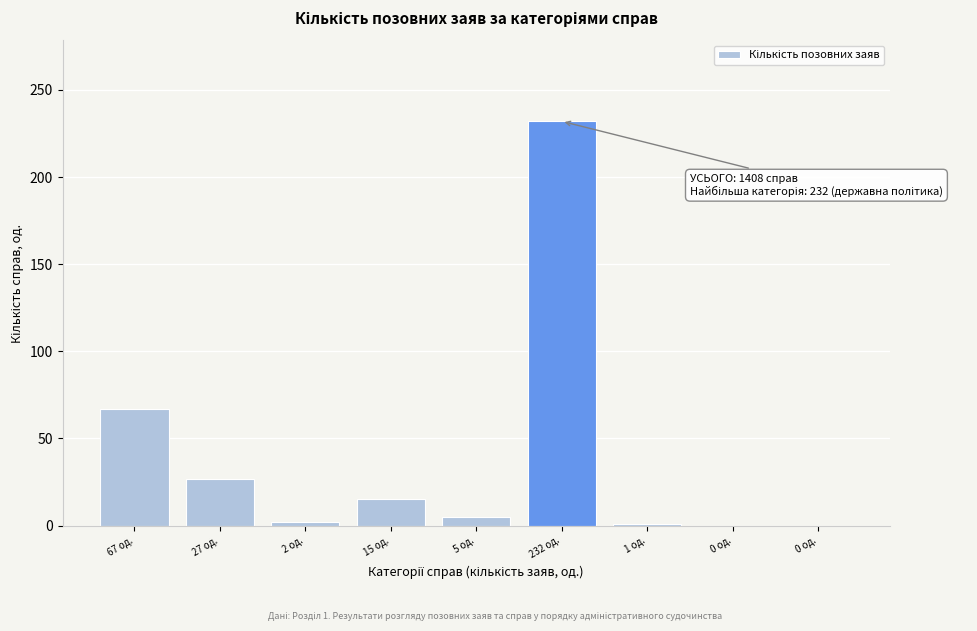

Count the number of data series in this chart.

1